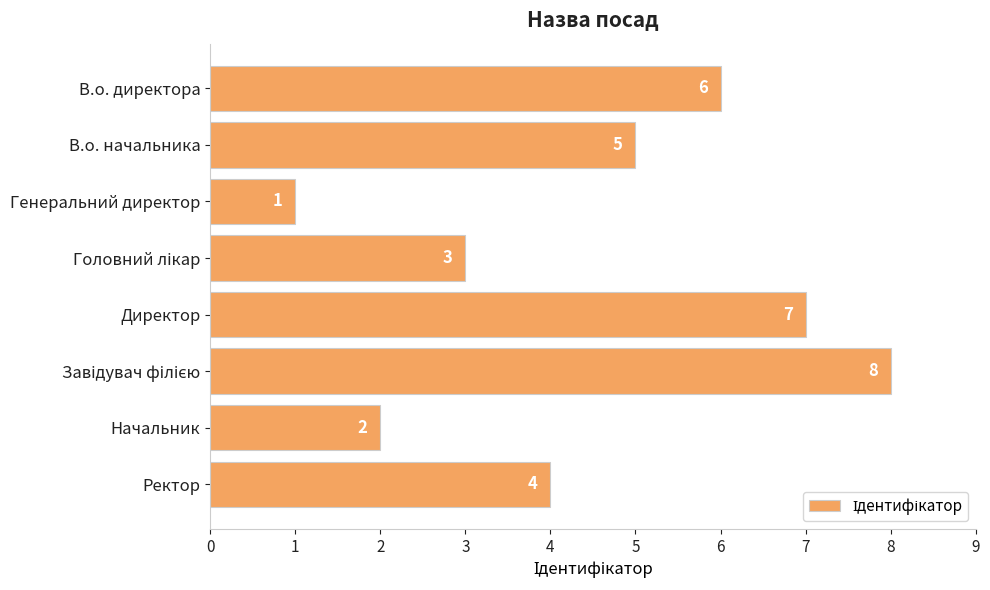

Does the chart contain any negative values?

No